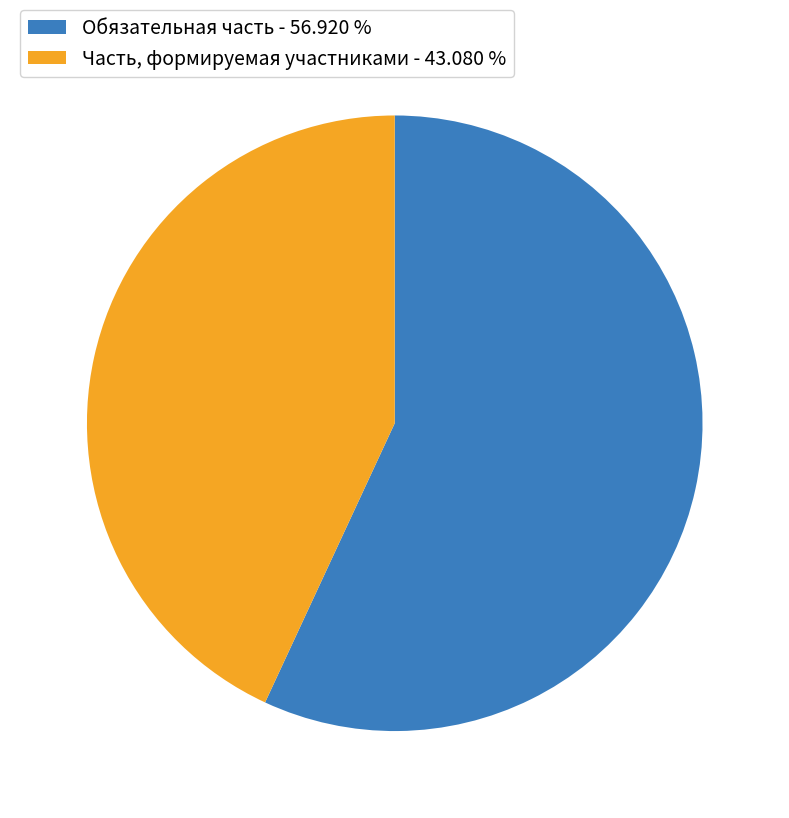

What is the ratio of the value at Обязательная часть - 56.920 % to the value at Часть, формируемая участниками - 43.080 %?

1.3